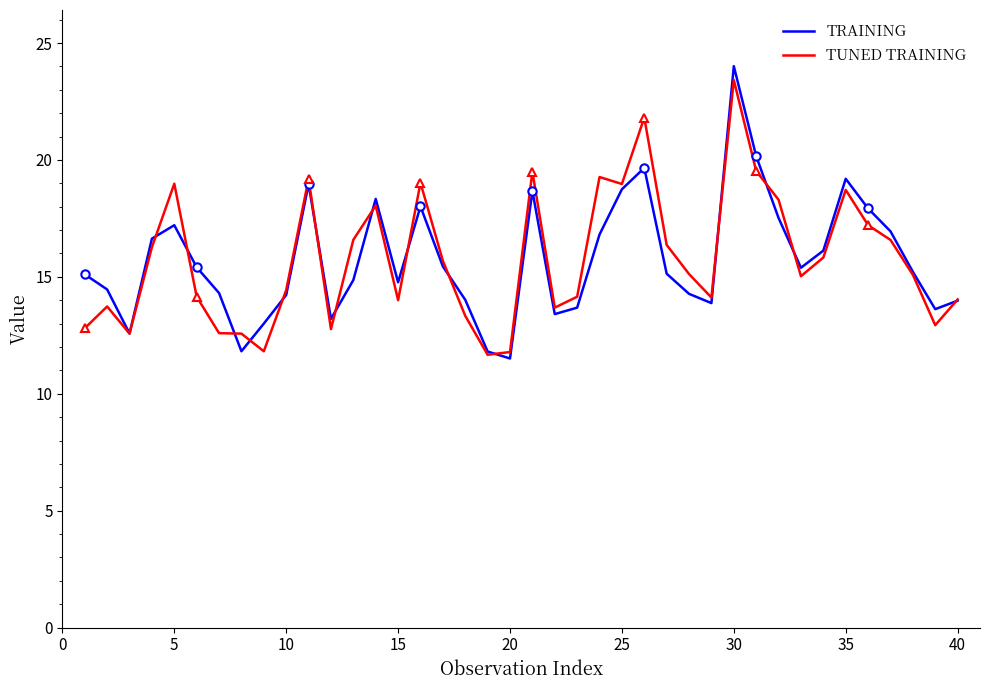

True or false: TUNED TRAINING has a value of 19.0 at 5.

True